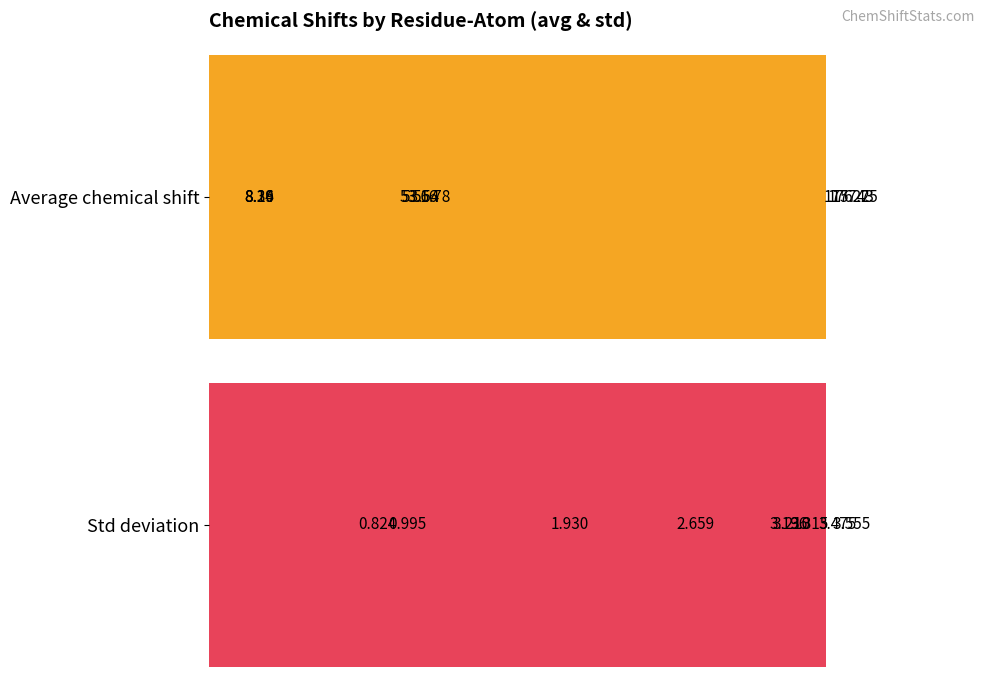

At how many categories does at least one series exceed 125?

3